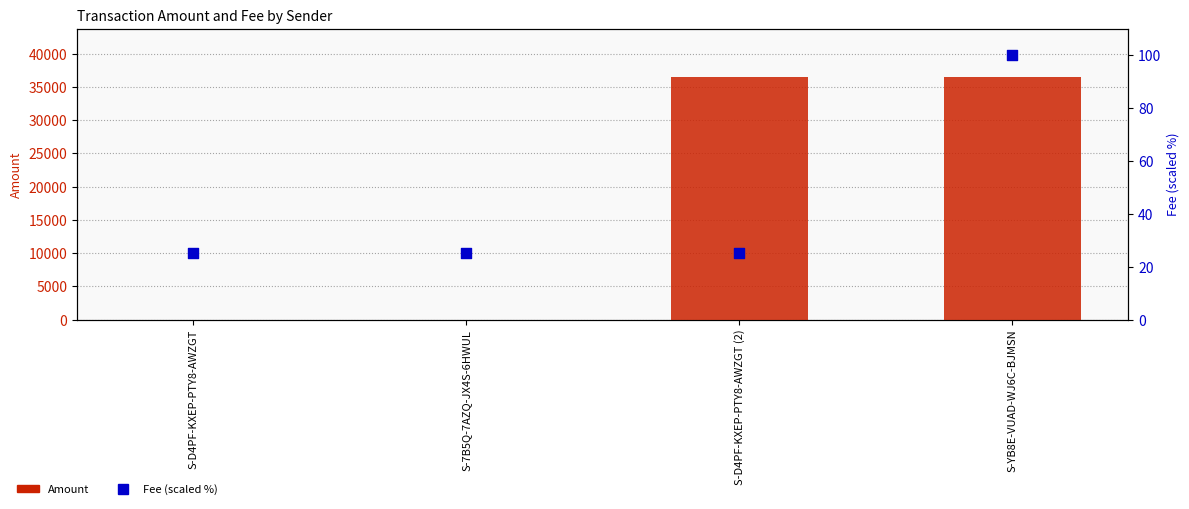

Which series contains the lowest Y value?

Amount